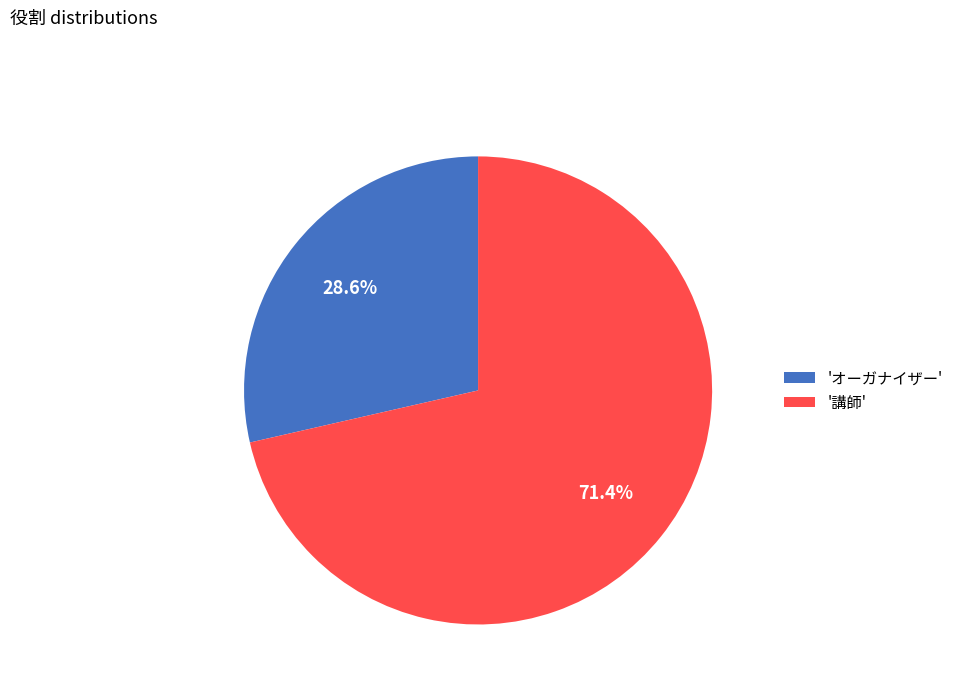

Approximately how many times larger is the value at '講師' compared to 'オーガナイザー'?

2.5